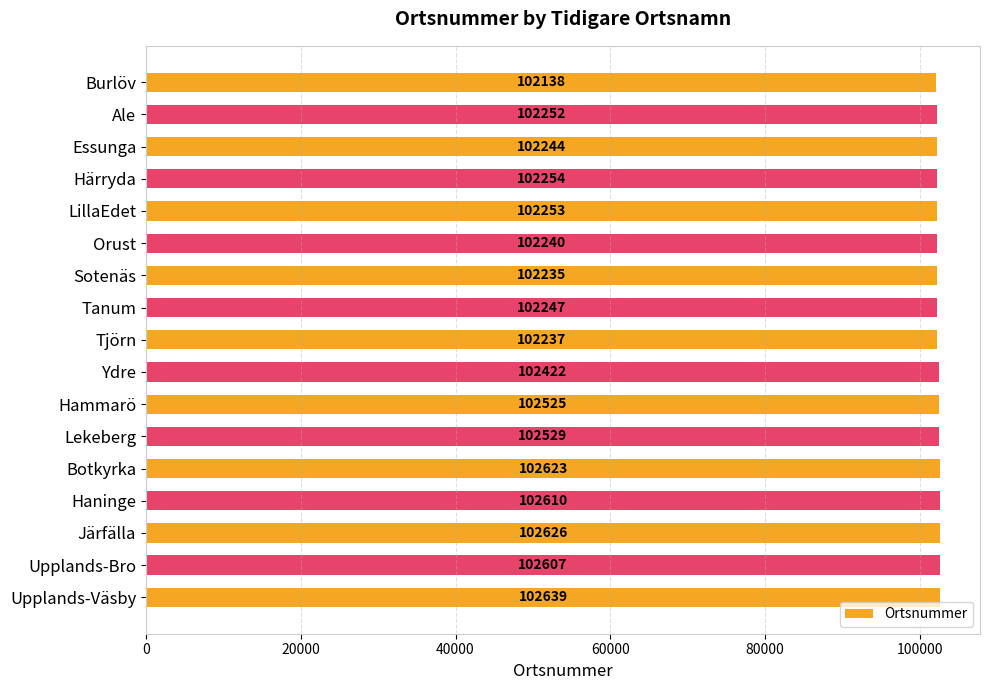

What is the maximum value shown in the chart?

102639